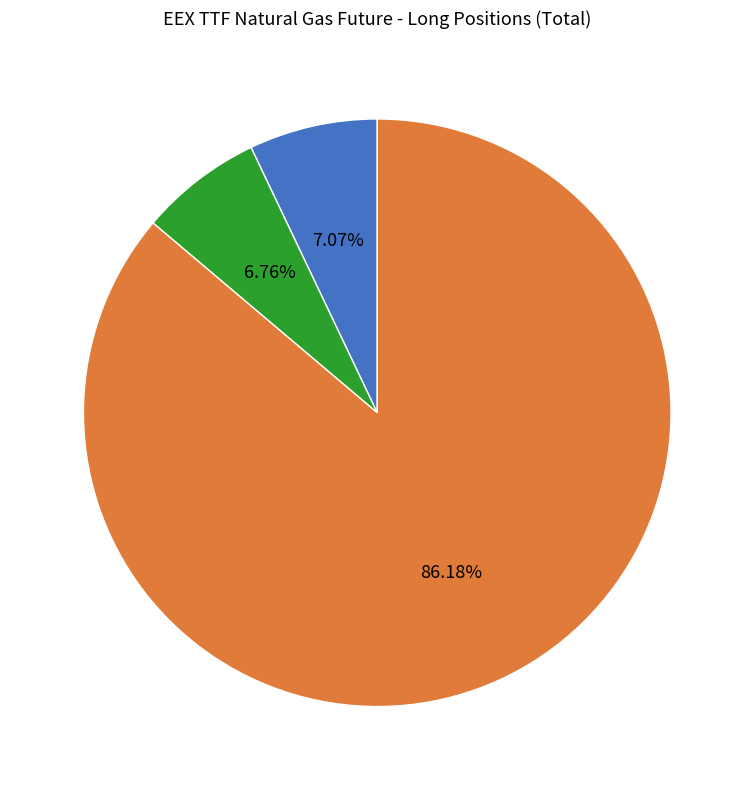

Does any single category account for the majority?

Yes